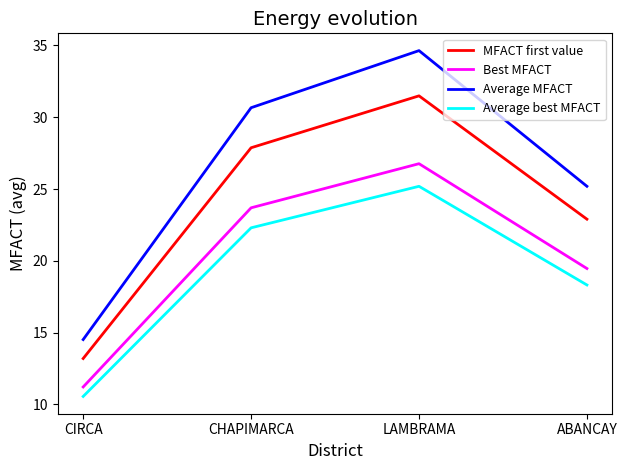

What is the spread (max minus min) of values at LAMBRAMA?

9.4